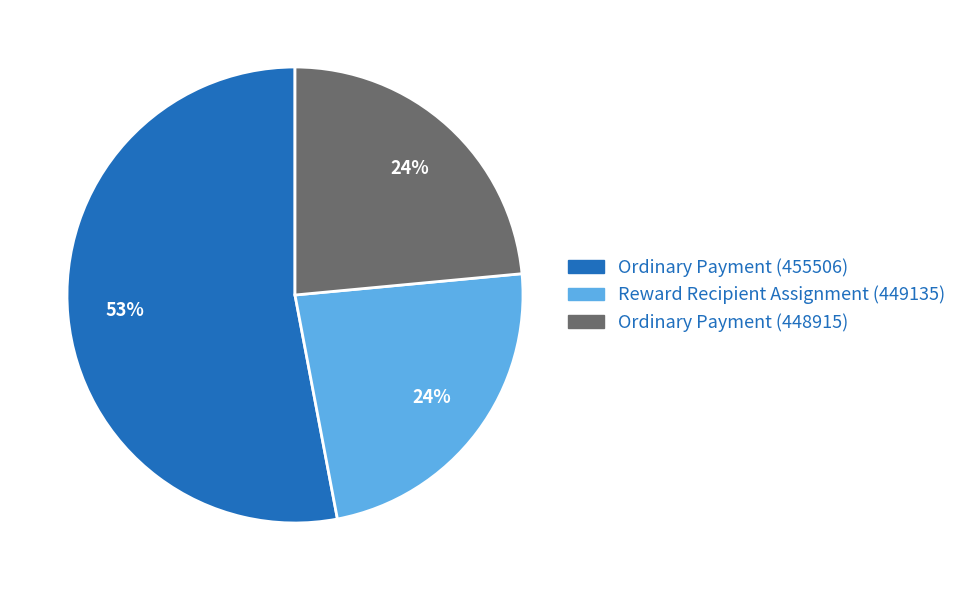

Which category has the biggest portion of the pie?

Ordinary Payment (455506)